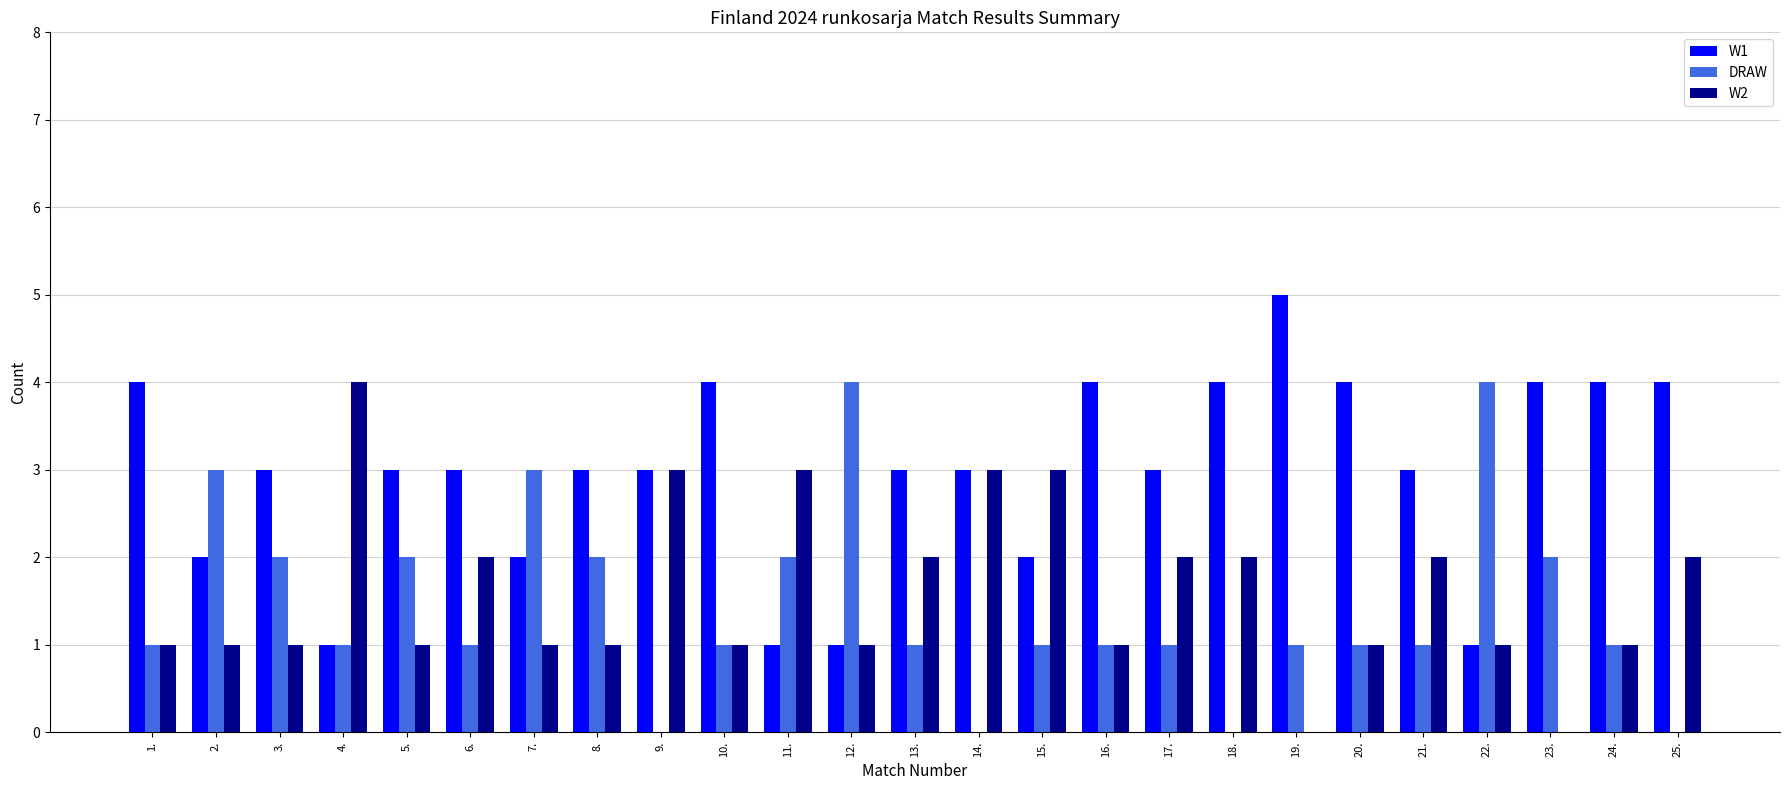

Reading right to left, transcribe all the data shown in this chart.

W1: 4	4	4	1	3	4	5	4	3	4	2	3	3	1	1	4	3	3	2	3	3	1	3	2	4
DRAW: 0	1	2	4	1	1	1	0	1	1	1	0	1	4	2	1	0	2	3	1	2	1	2	3	1
W2: 2	1	0	1	2	1	0	2	2	1	3	3	2	1	3	1	3	1	1	2	1	4	1	1	1